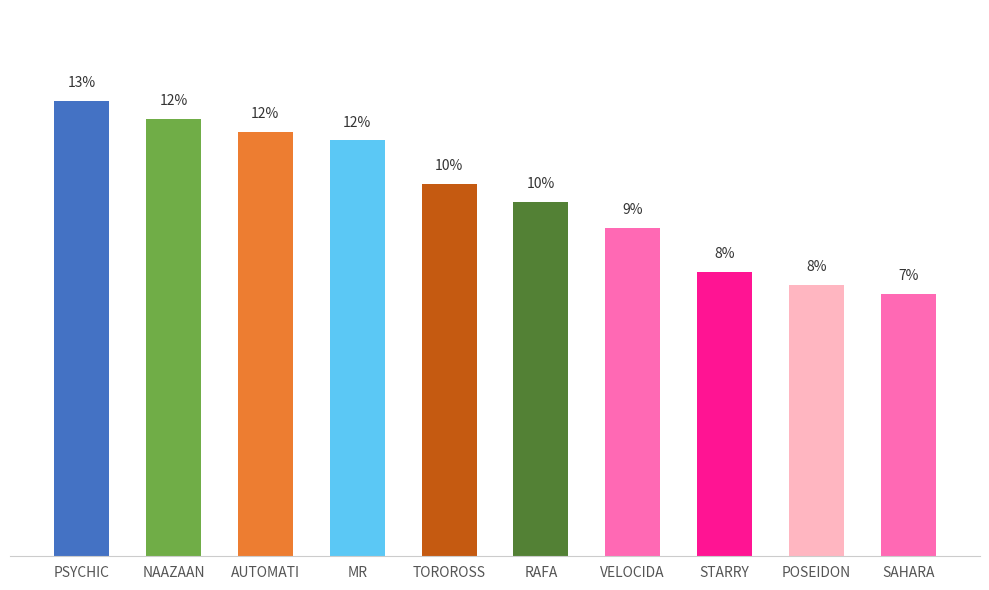

Are the bars horizontal?

No